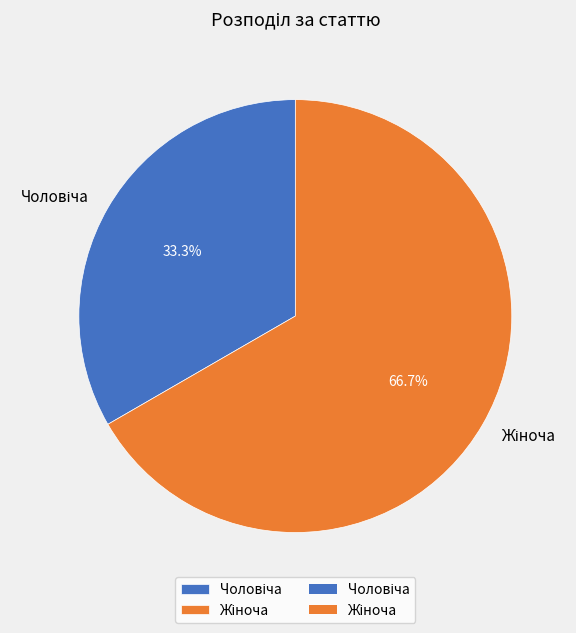

To the nearest percent, what is the difference between the largest and smallest slice percentages?

33%